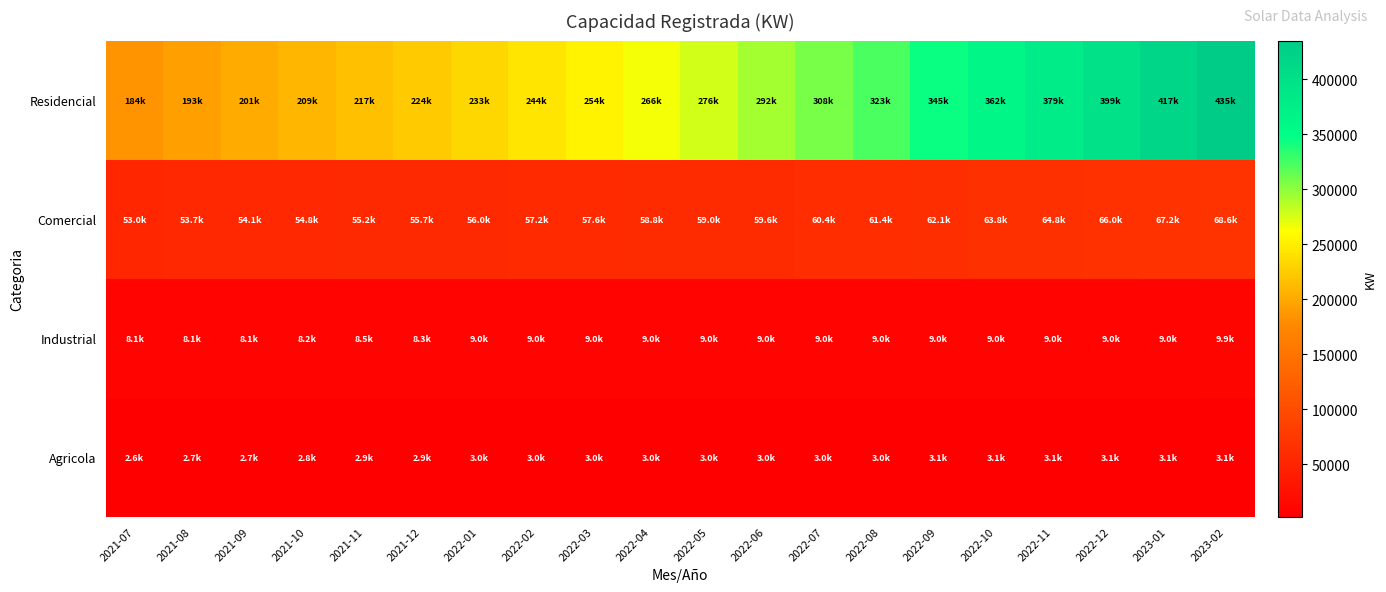

At 2023-01, list the series in order from smallest to largest.

Agricola, Industrial, Comercial, Residencial